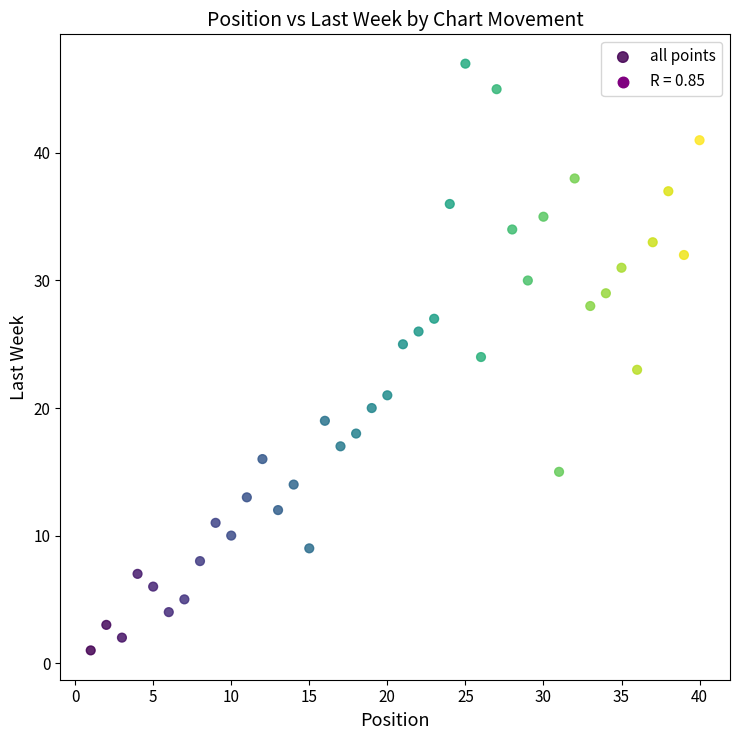

What is the range of Y values (max minus min)?

46